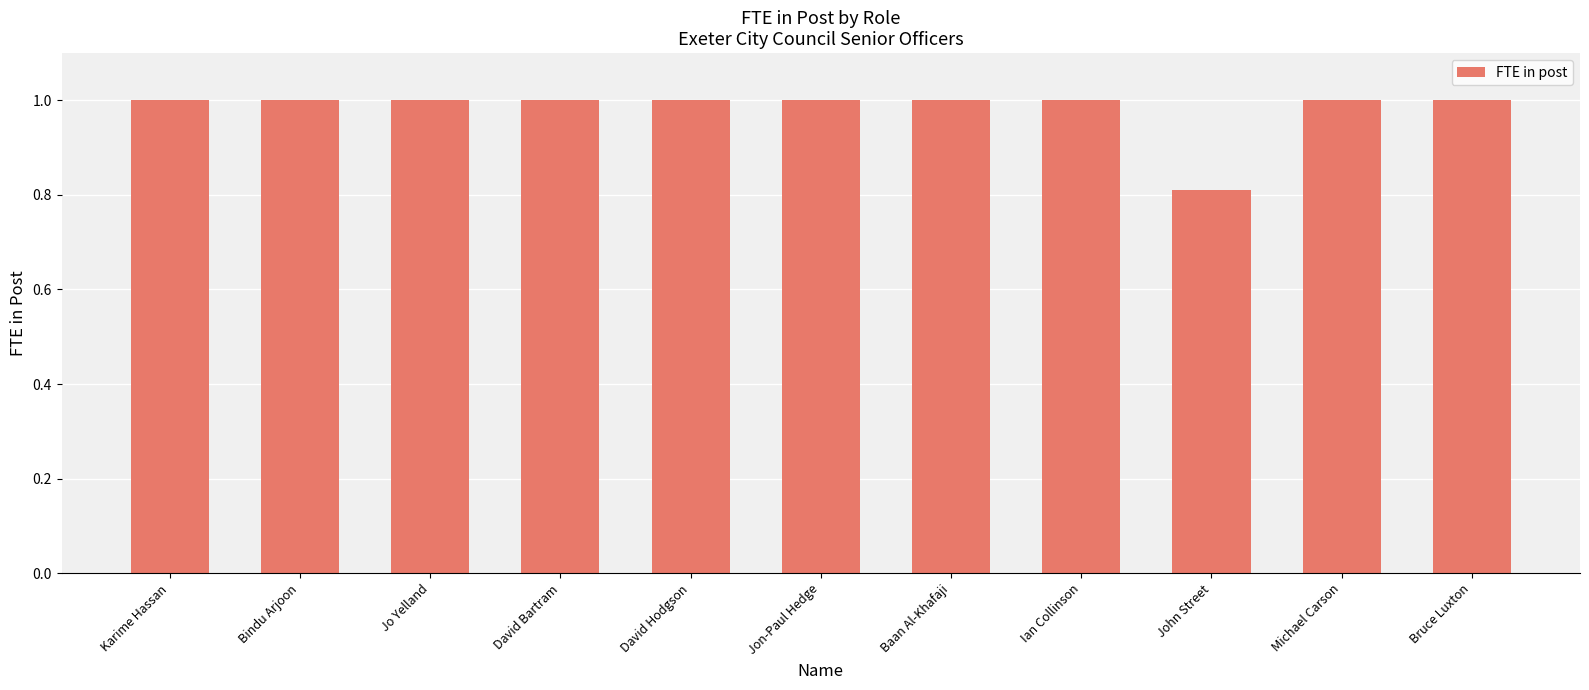

How many data points does each series have?

11